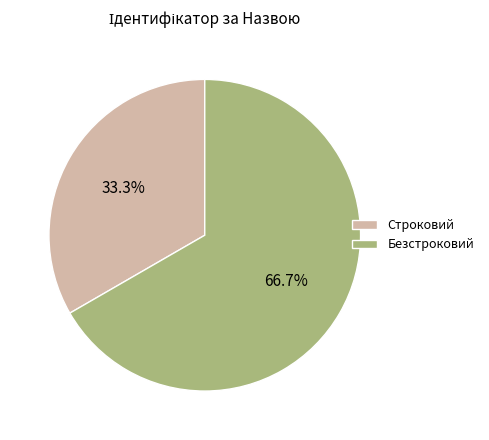

How many slices are in this pie chart?

2